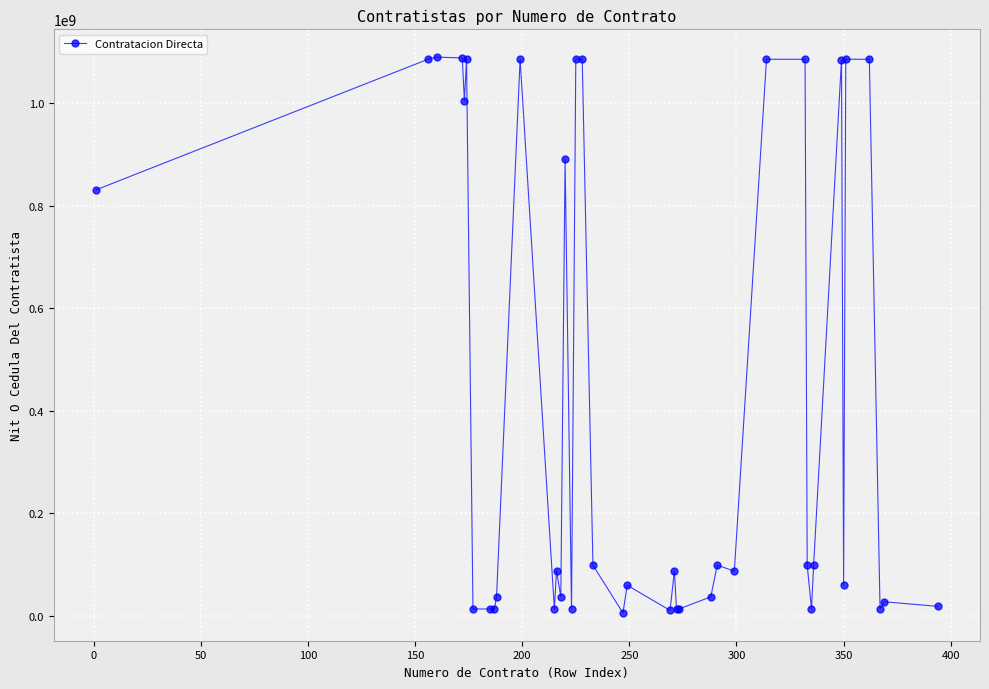

True or false: the data has more than 2 interior local peaks.

True